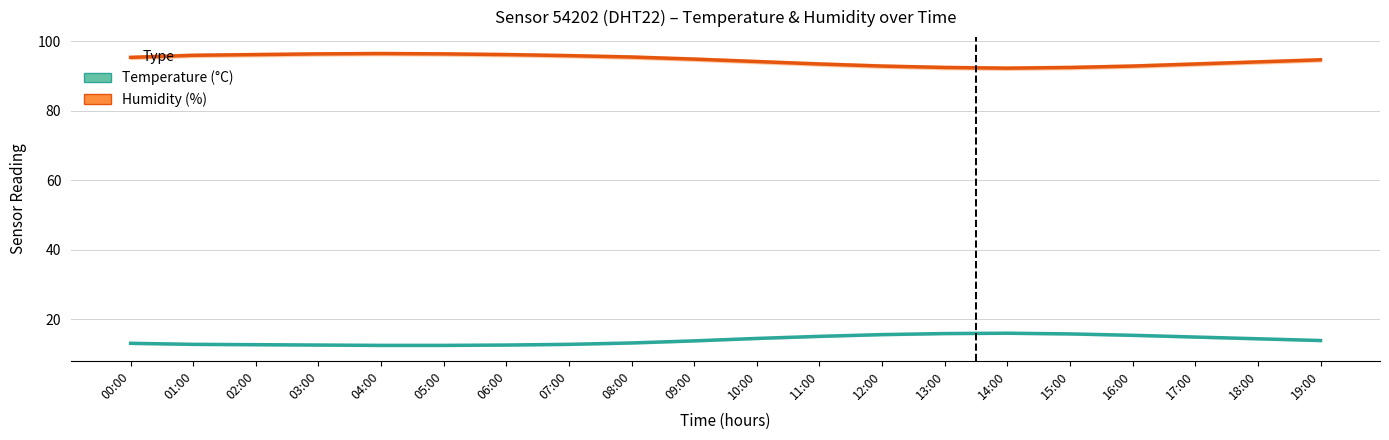

At which category is the sum across all series the highest?

04:00